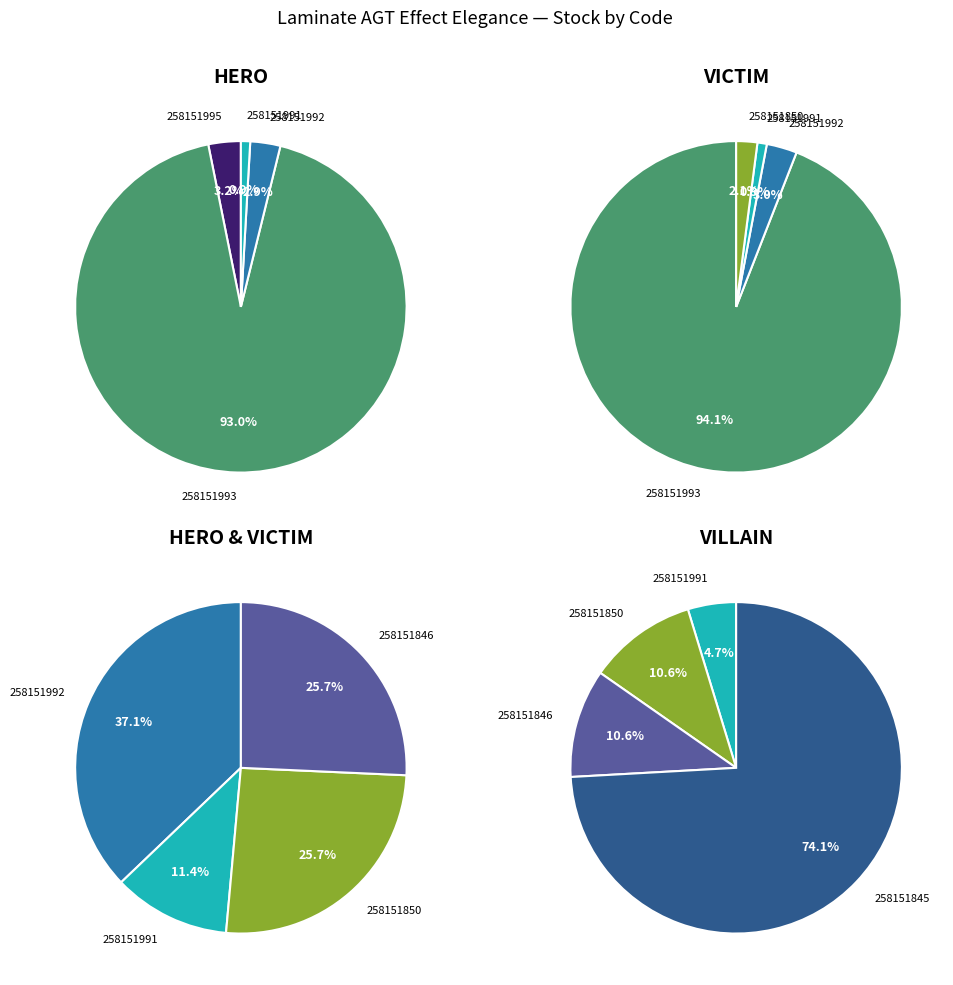

Is it true that 258151993 is 84% of the pie?

False